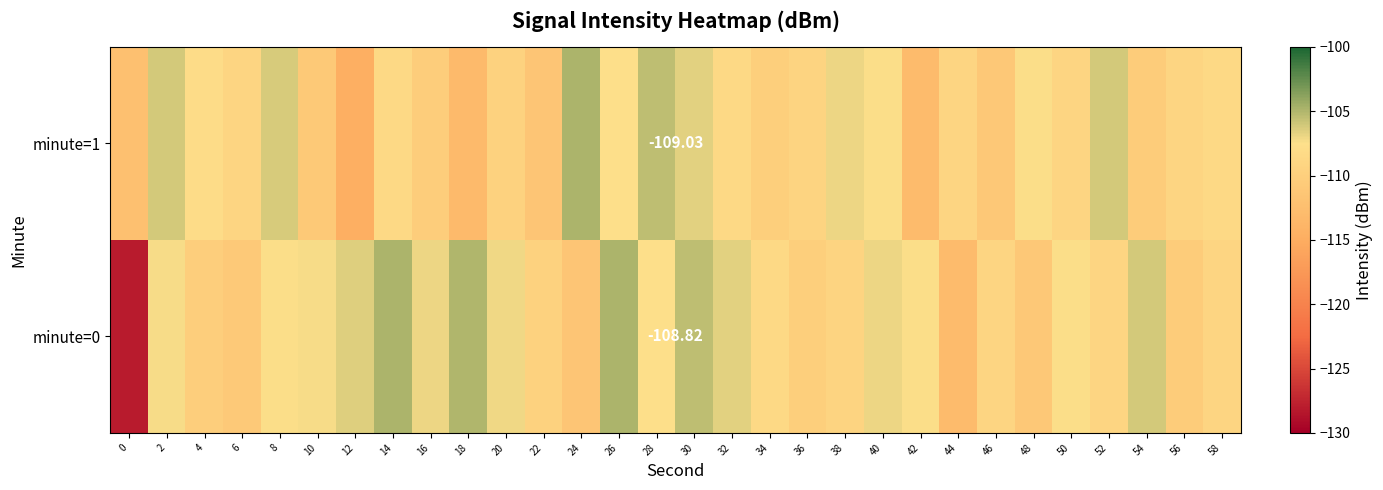

List the series in order of their overall mean, highest first.

minute=0, minute=1